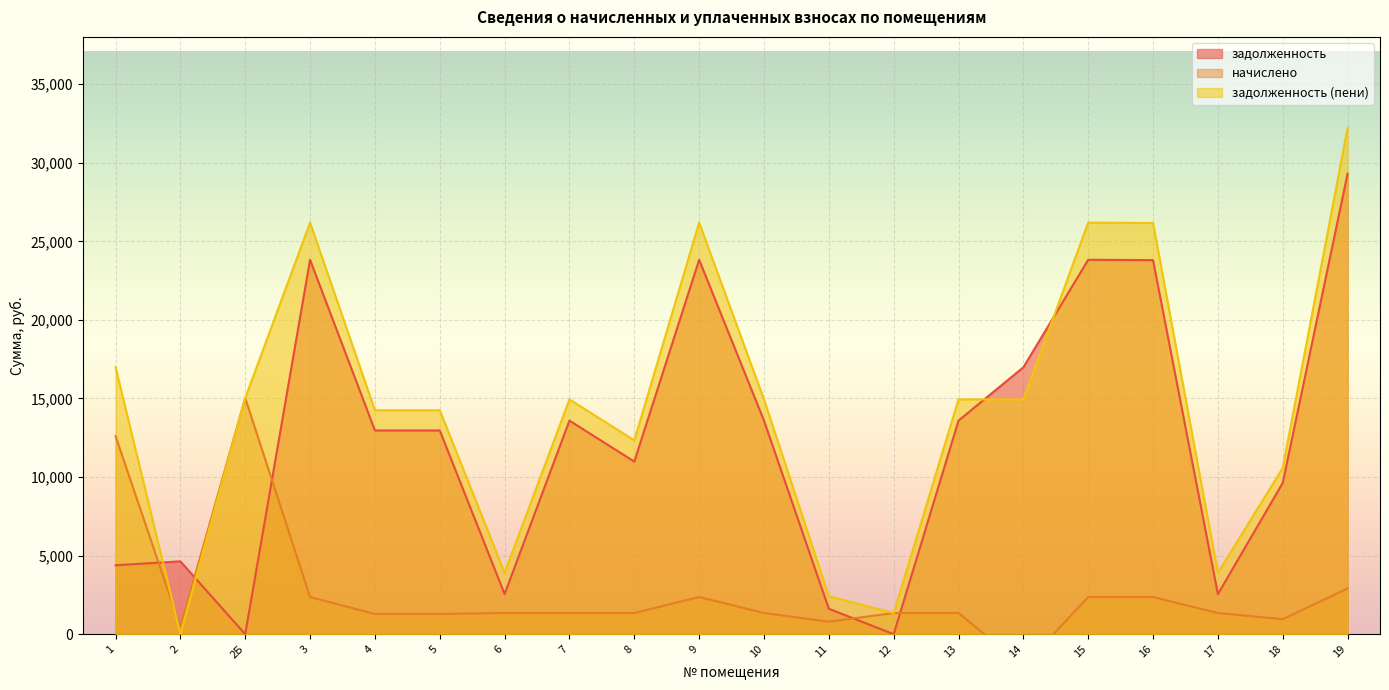

How many values in the задолженность (пени) series exceed 14943?

7